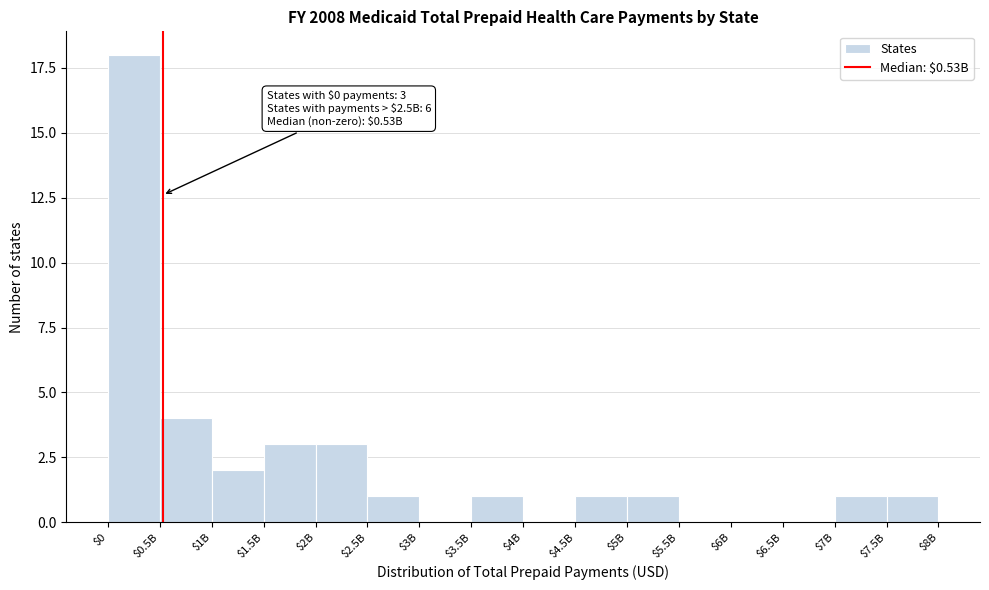

True or false: the data shows -10 at $5.5B.

False